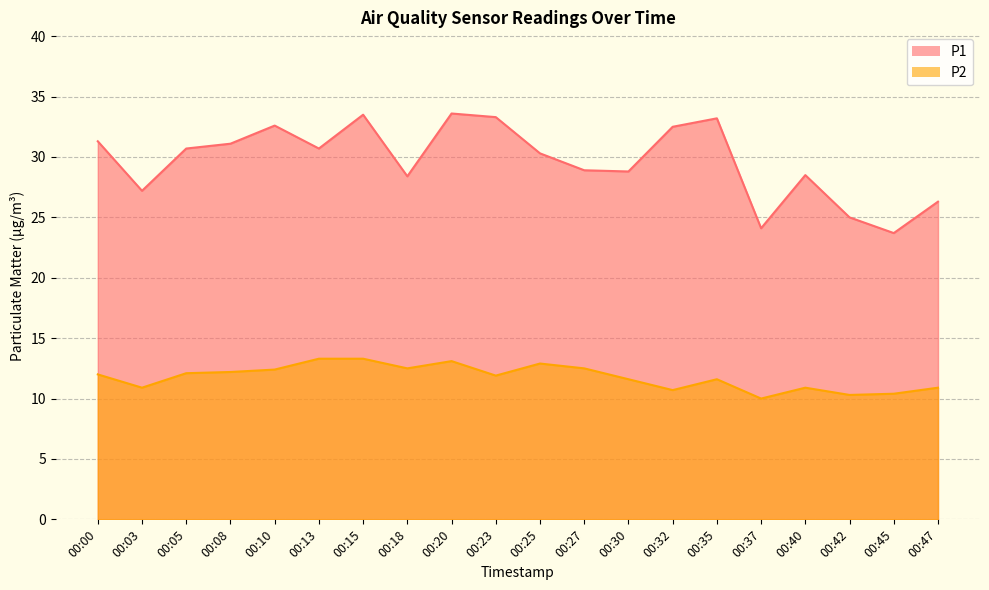

Which category has the highest value in the P1 series?

00:20